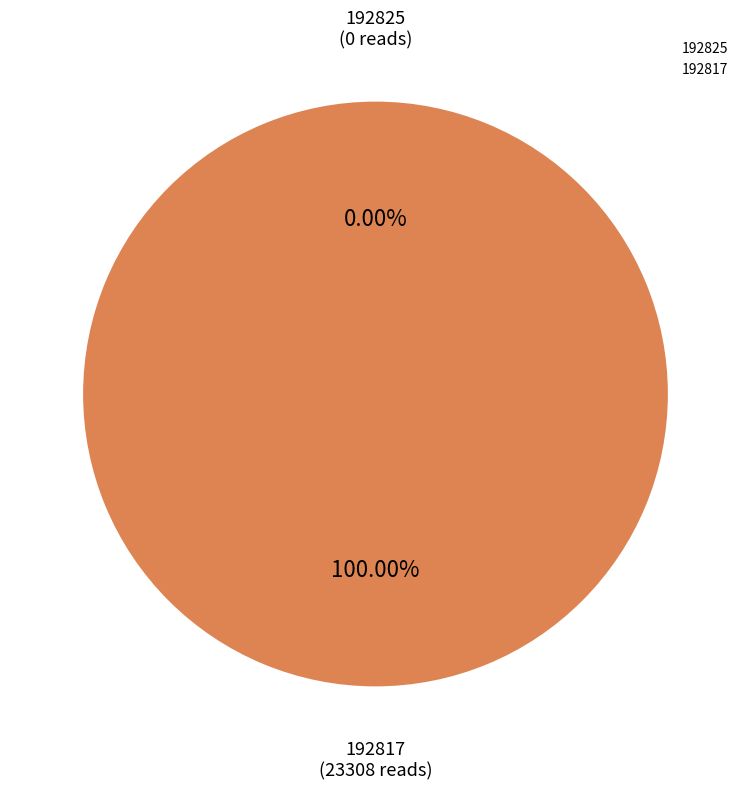

What is the largest slice in the pie chart?

192817